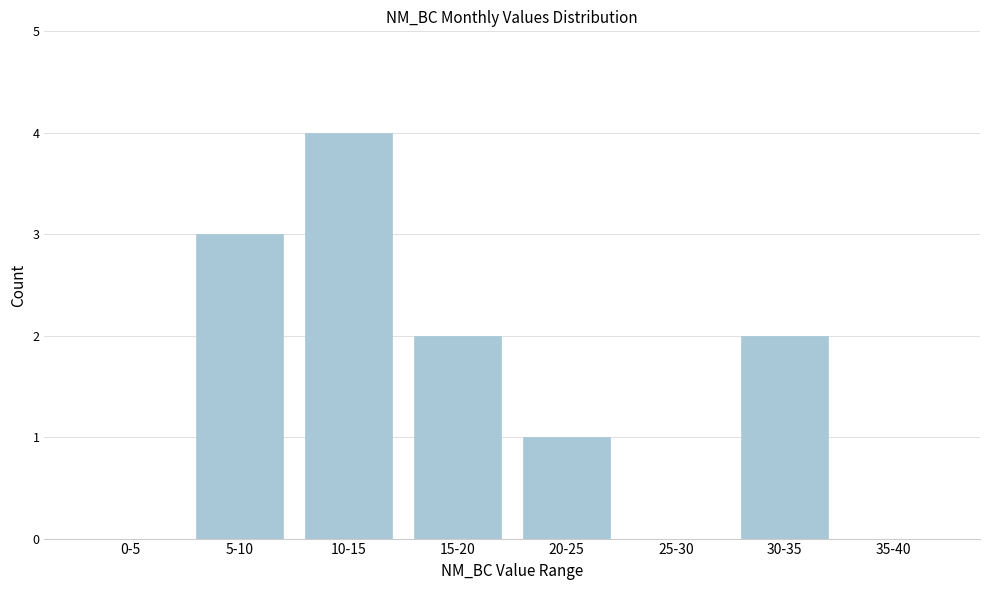

Reading right to left, transcribe all the data shown in this chart.

35-40=0	30-35=2	25-30=0	20-25=1	15-20=2	10-15=4	5-10=3	0-5=0